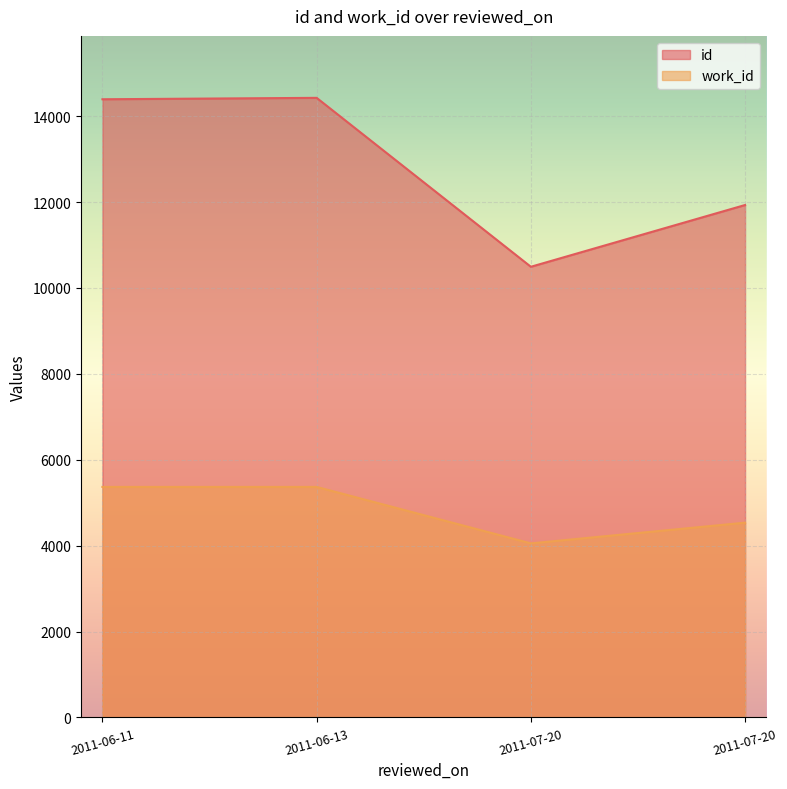

True or false: work_id has a value of 4052 at 2011-07-20.

True